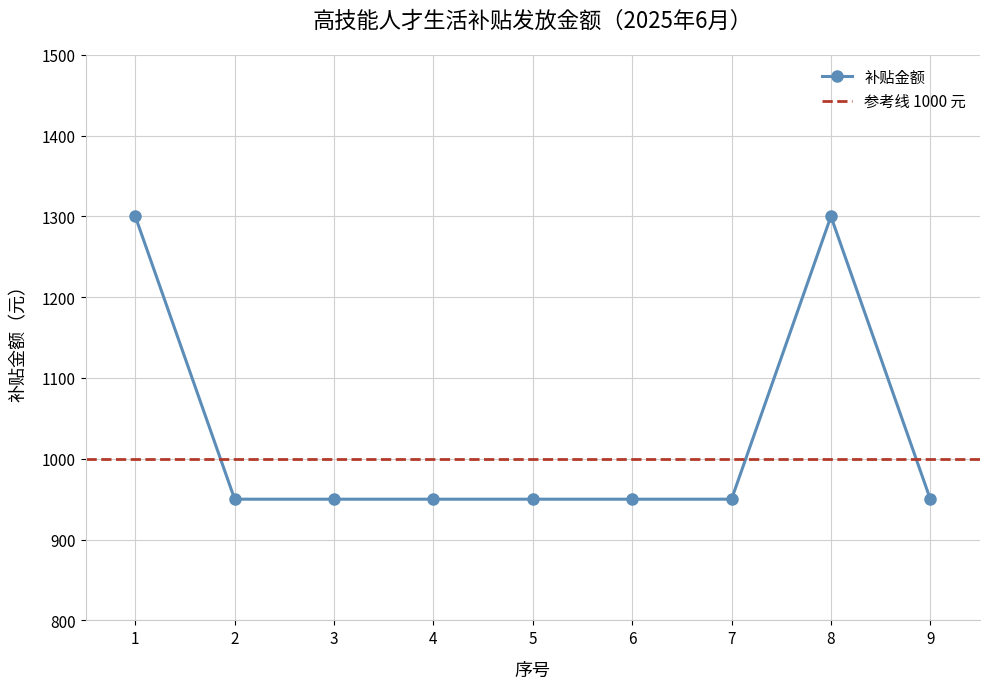

What is the sum of all values?

9250